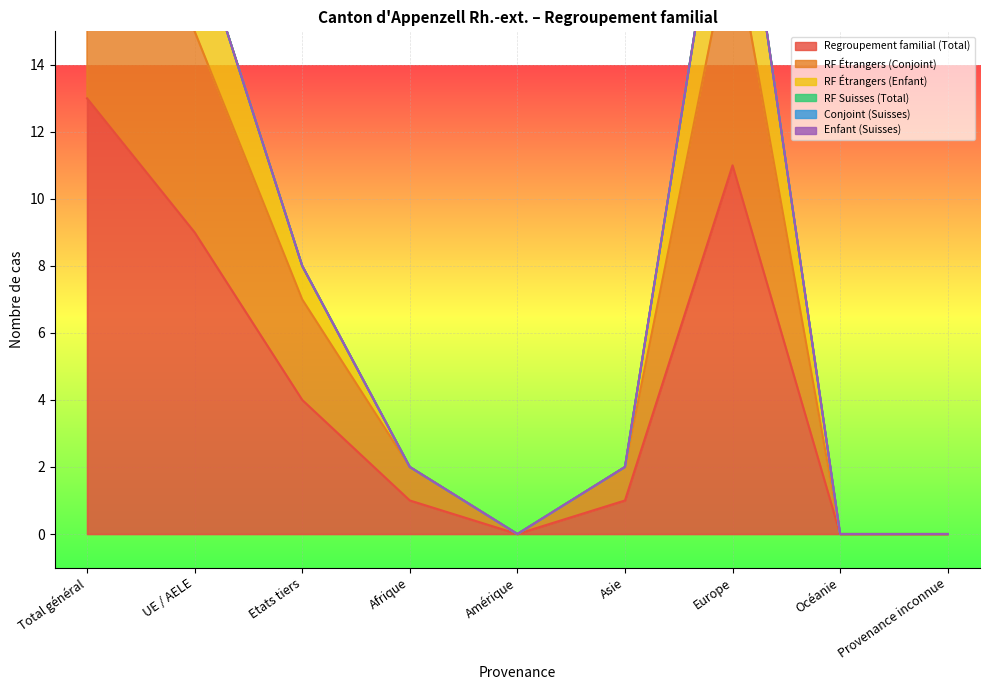

How many interior local peaks does the Regroupement familial (Total) series have?

1